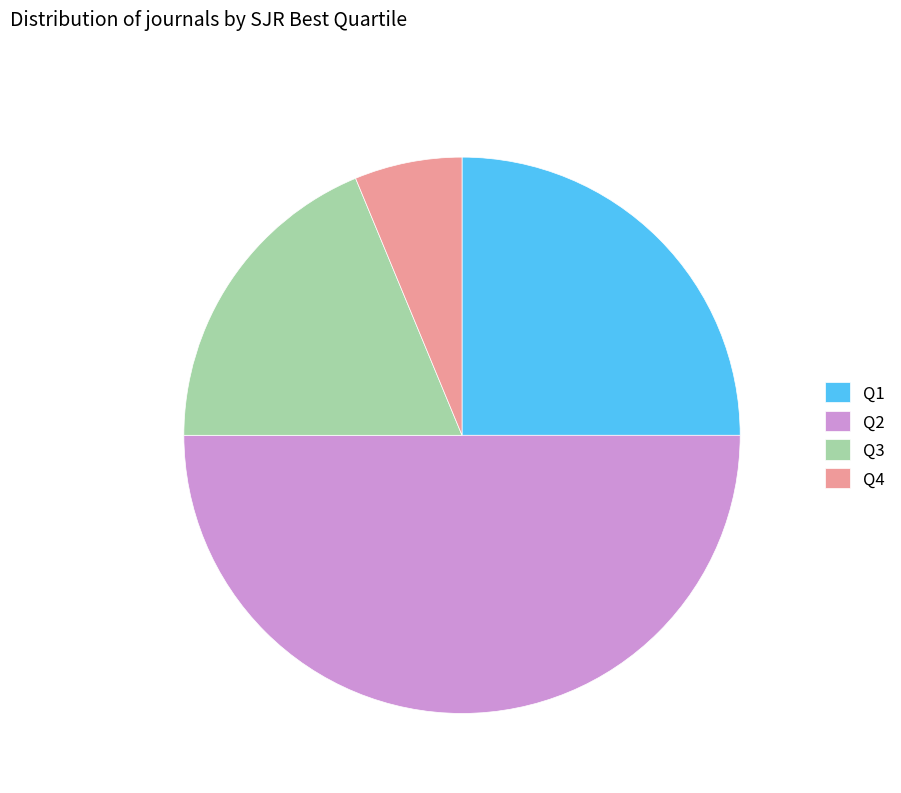

Approximately how many times larger is the value at Q1 compared to Q4?

4.0